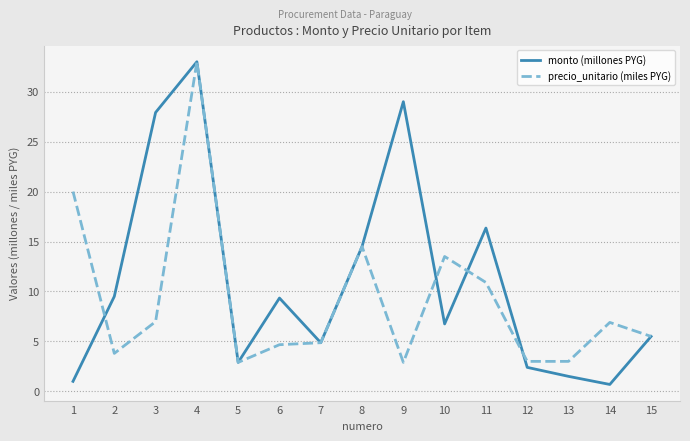

What are all the series names shown in the legend?

monto (millones PYG), precio_unitario (miles PYG)